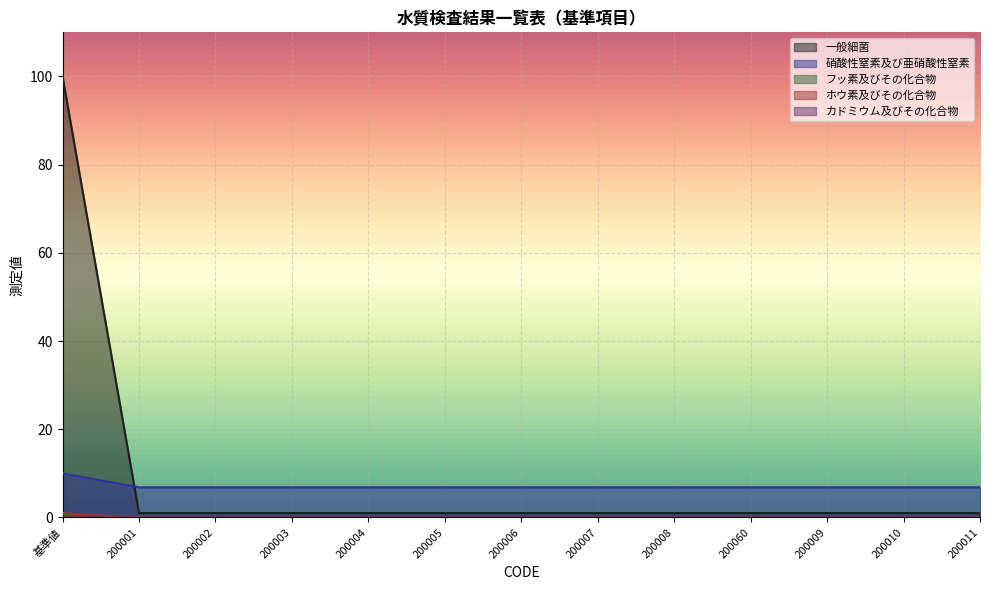

Between 200004 and 200010, which series saw the biggest shift?

一般細菌